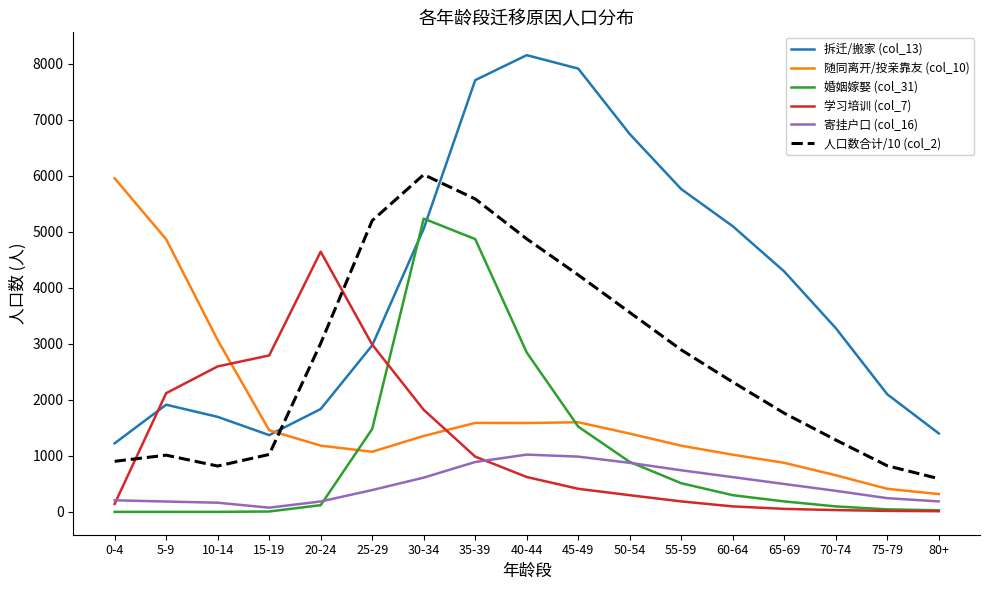

The value of 学习培训 (col_7) at 70-74 is 32.0. True or false?

True